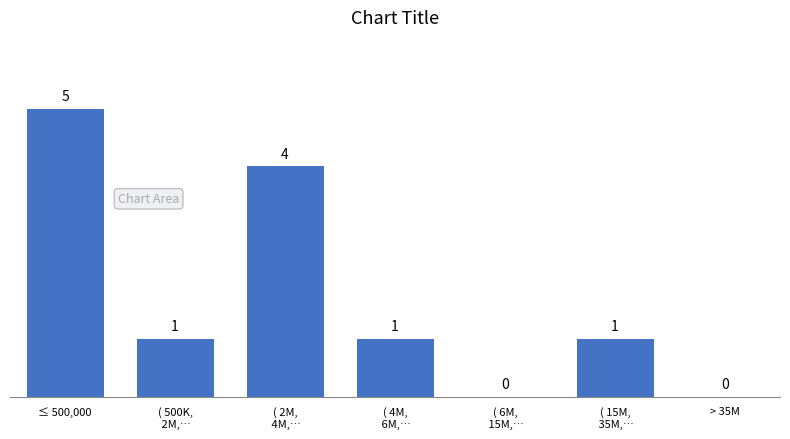

Which label corresponds to the largest value in the chart?

≤ 500,000